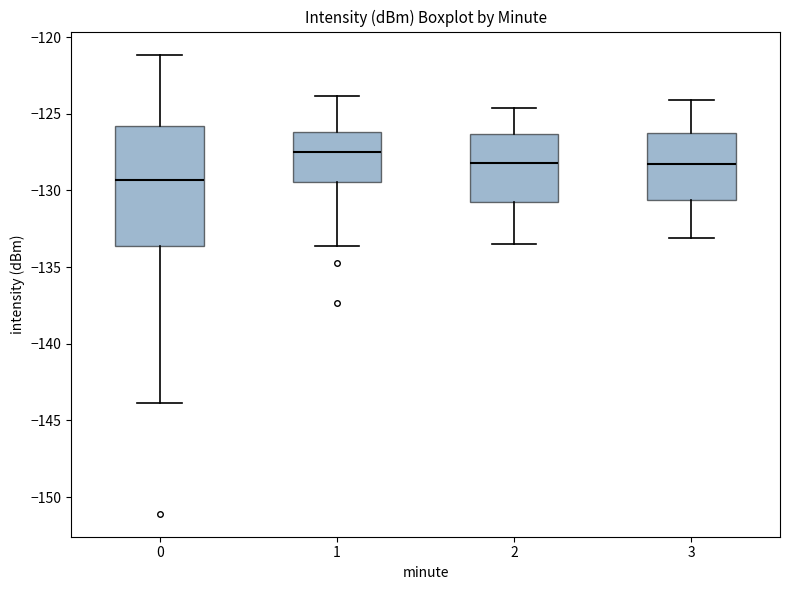

Which box is the tallest, from its lower edge to its upper edge?

0